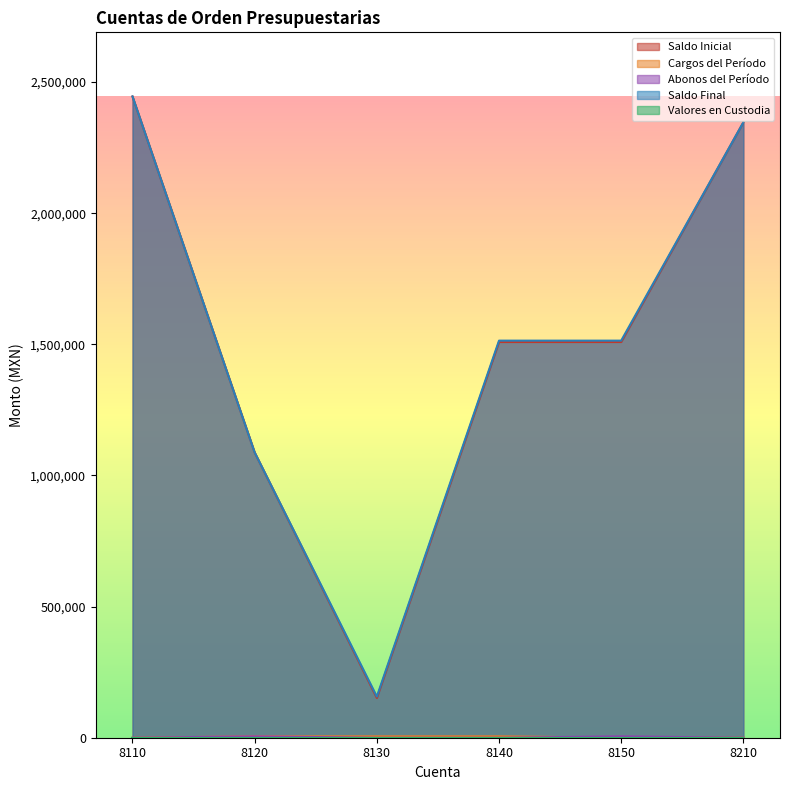

After their last crossing, which series has the higher values: Abonos del Período or Cargos del Período?

Abonos del Período